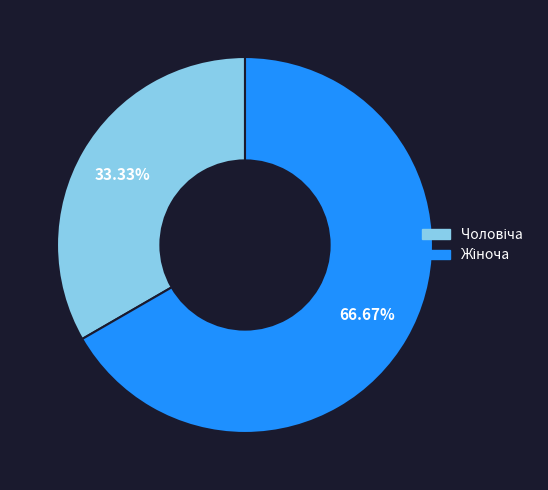

Is there a majority slice in this chart?

Yes